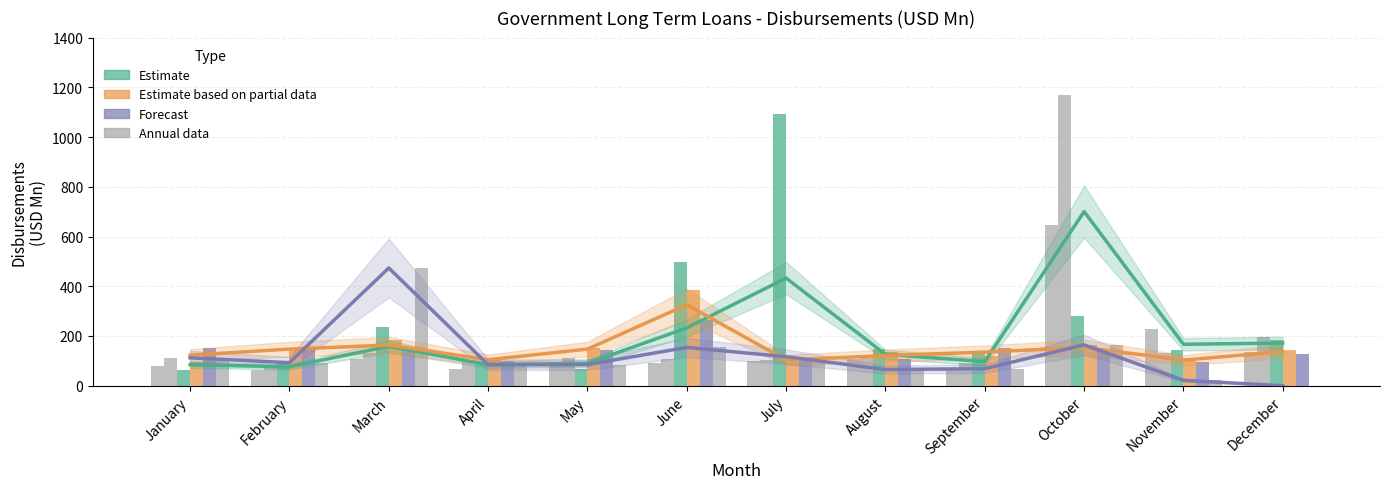

Reading left to right, extract all data points from this chart.

Estimate (mean 2009-2011): January=84.7	February=76.6	March=158.4	April=84.7	May=90.0	June=232.6	July=432.9	August=126.1	September=97.2	October=700.4	November=166.7	December=171.6
Estimate based on partial data: January=122.8	February=147.3	March=163.5	April=104.6	May=147.4	June=325.6	July=103.4	August=121.5	September=135.2	October=154.1	November=103.0	December=137.5
Forecast: January=112.2	February=92.7	March=473.6	April=84.6	May=85.0	June=154.1	July=116.7	August=65.0	September=68.7	October=164.2	November=21.8	December=0.0